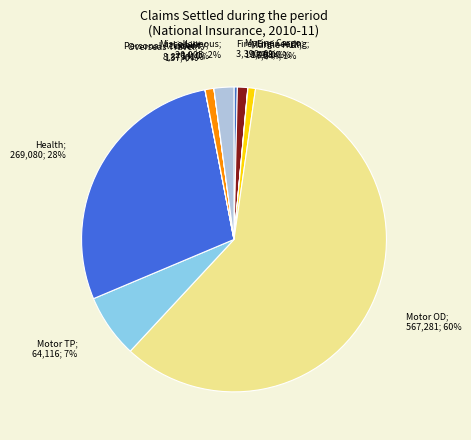

Which category has the smallest portion of the pie?

Liability